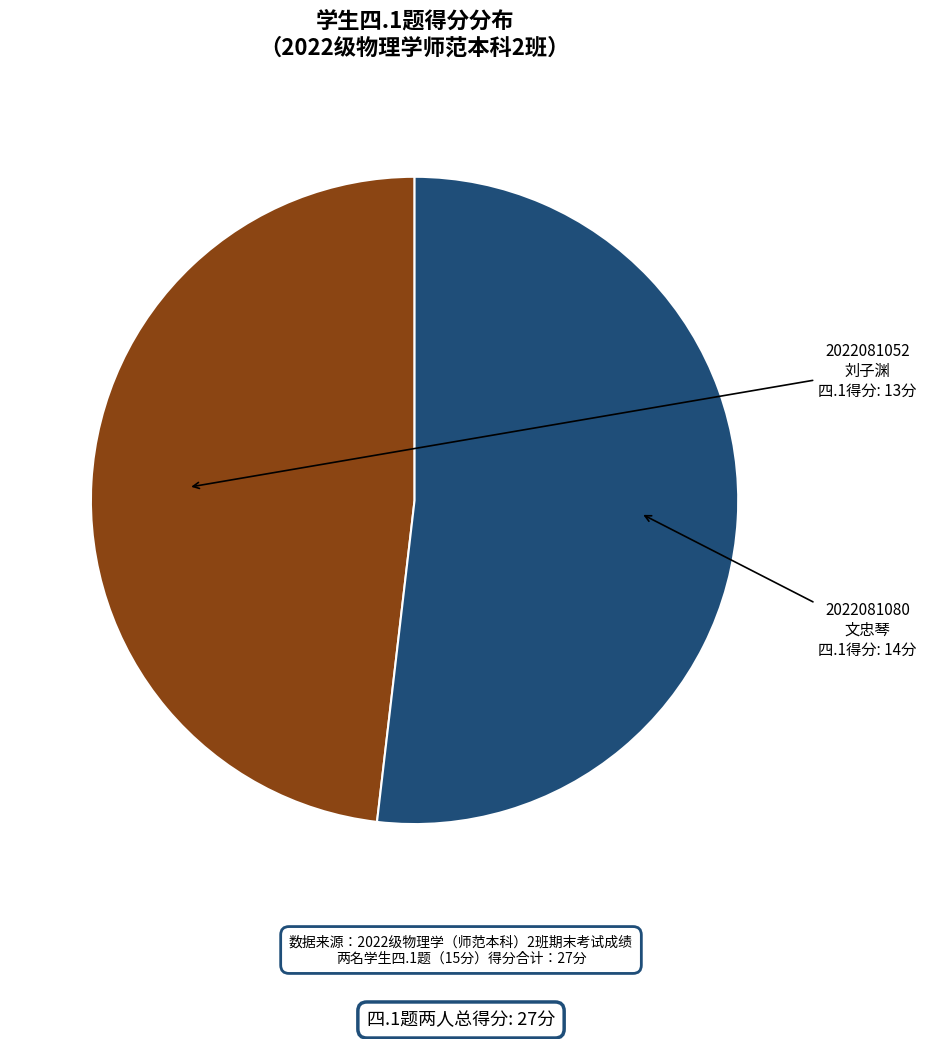

How many segments does this pie chart have?

2